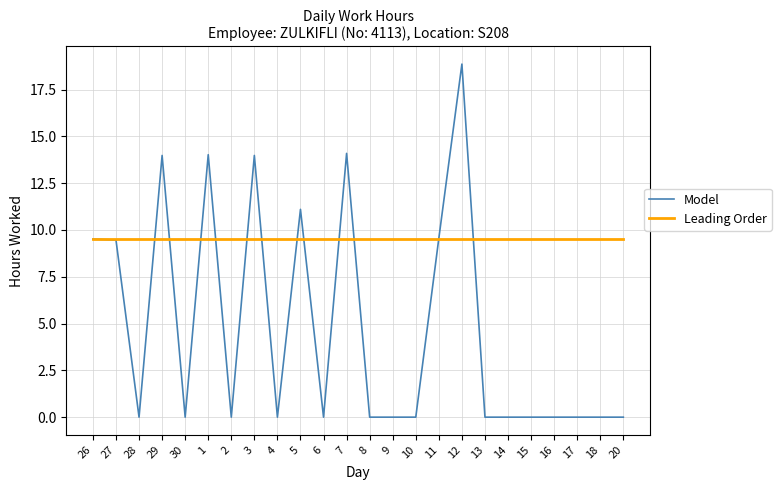

At which category does the chart reach its peak across all series?

12